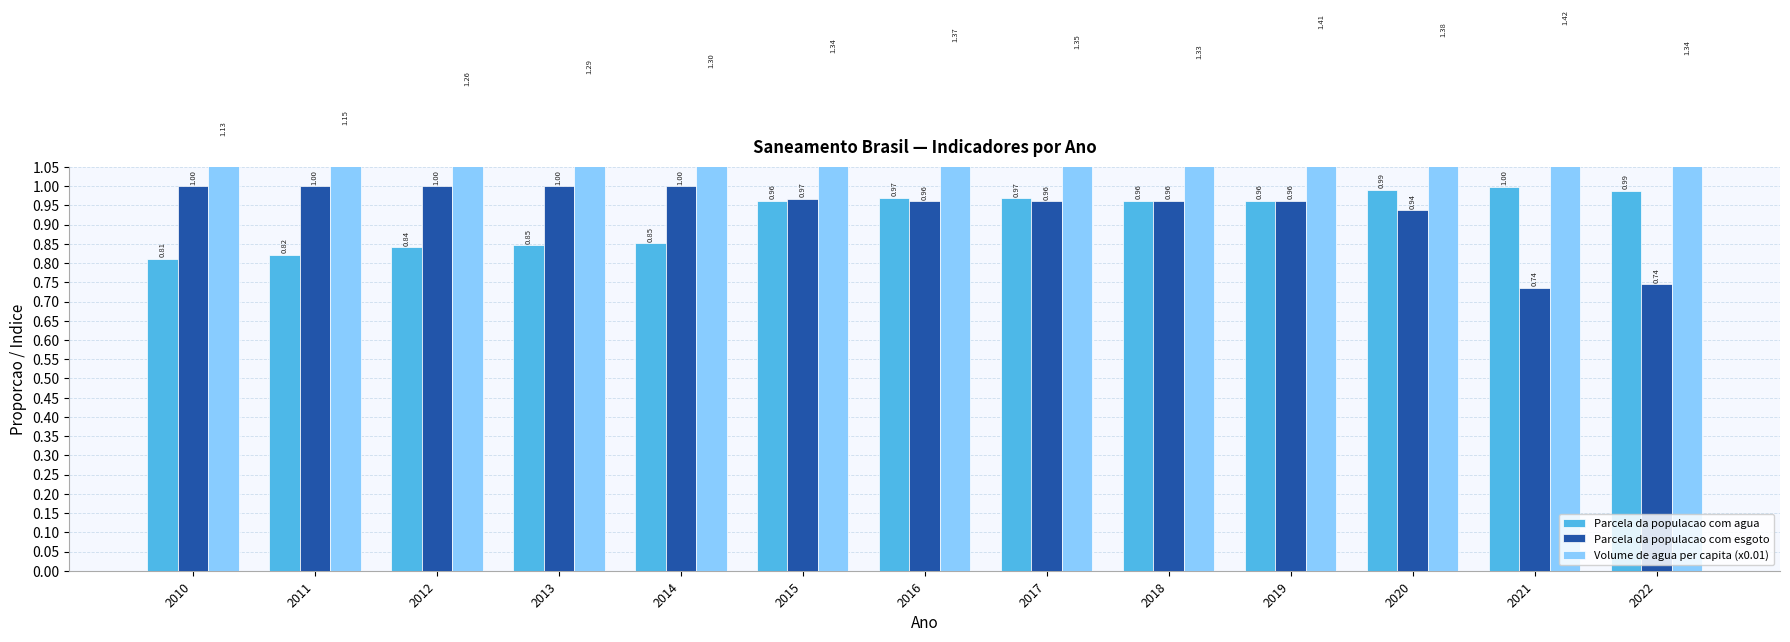

Reading left to right, transcribe all the data shown in this chart.

Parcela da populacao com agua: 2010=0.8	2011=0.8	2012=0.8	2013=0.8	2014=0.9	2015=1.0	2016=1.0	2017=1.0	2018=1.0	2019=1.0	2020=1.0	2021=1.0	2022=1.0
Parcela da populacao com esgoto: 2010=1.0	2011=1.0	2012=1.0	2013=1.0	2014=1.0	2015=1.0	2016=1.0	2017=1.0	2018=1.0	2019=1.0	2020=0.9	2021=0.7	2022=0.7
Volume de agua per capita (x0.01): 2010=1.1	2011=1.2	2012=1.3	2013=1.3	2014=1.3	2015=1.3	2016=1.4	2017=1.4	2018=1.3	2019=1.4	2020=1.4	2021=1.4	2022=1.3